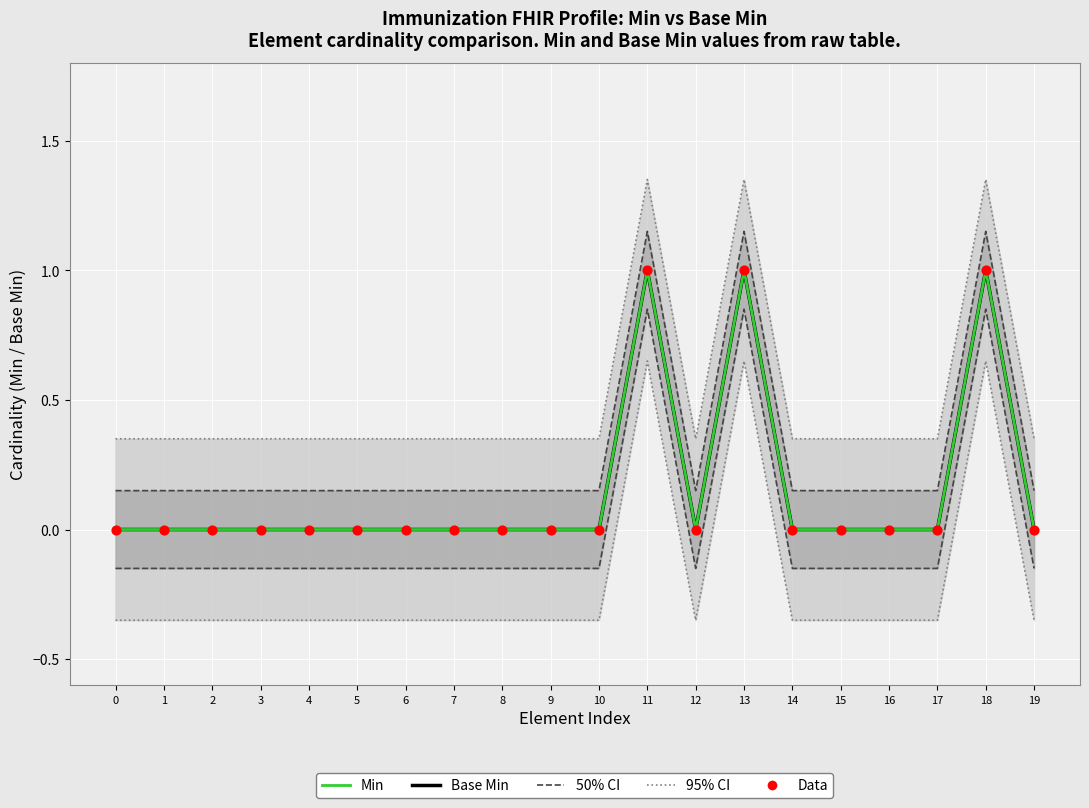

Which series contains the lowest Y value?

Base Min